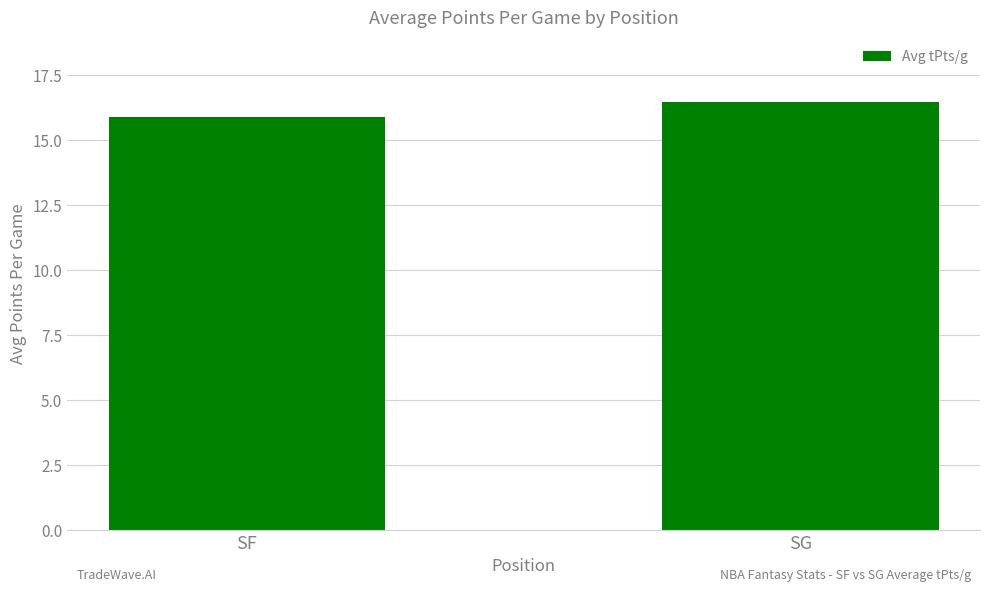

Is it true that the value at SF is 15.9?

True